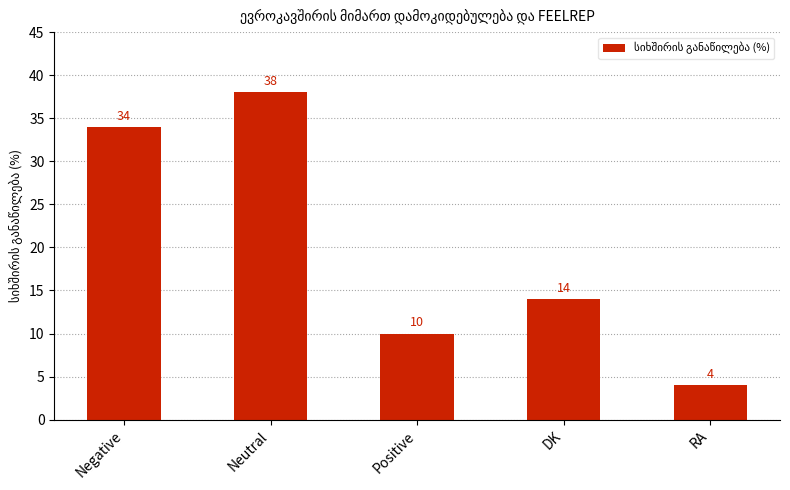

What is the greatest value displayed?

38